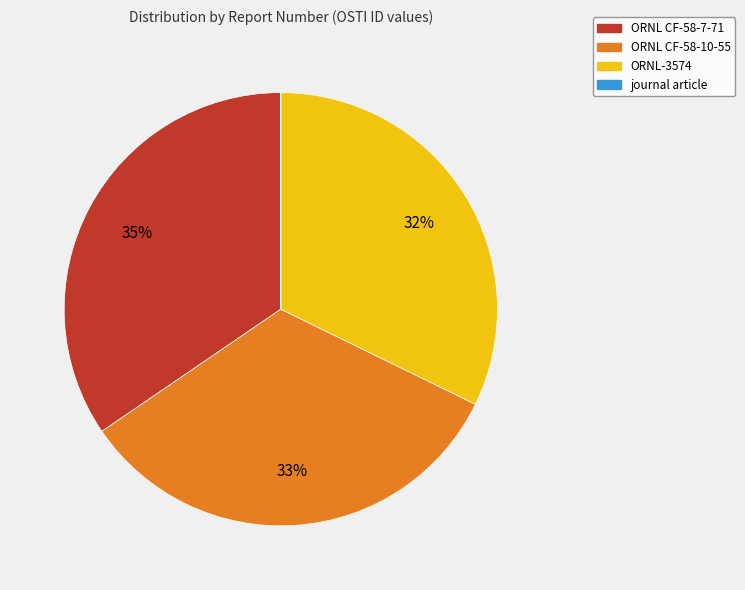

Combined, do ORNL CF-58-10-55 and ORNL CF-58-7-71 account for over 50%?

Yes